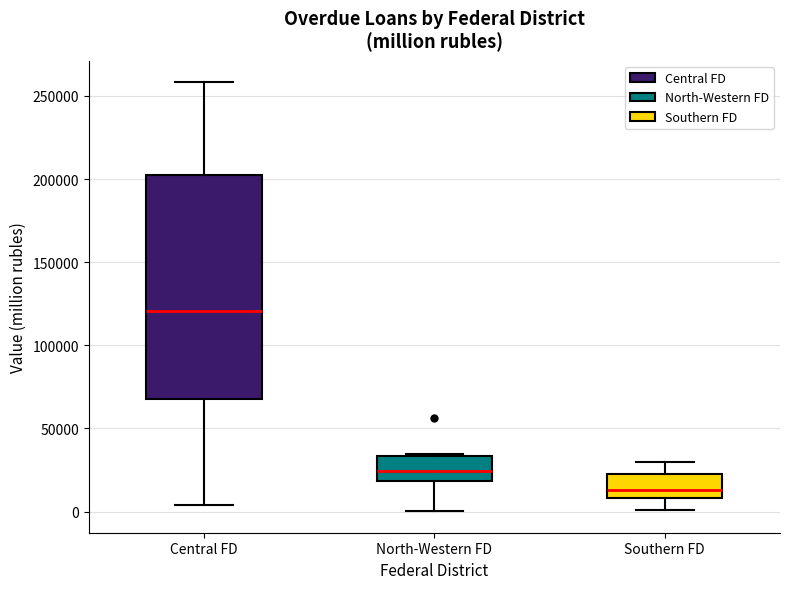

Reading left to right, read every box against the y-axis: the position of its median line, the range the box covers, and the ends of its whiskers. The values are not printed on the chart, so give them approximately, as read against the axis.

Central FD: median 120000, box 70000 to 200000, whiskers 5000 to 260000
North-Western FD: median 25000, box 20000 to 35000, whiskers 0 to 35000
Southern FD: median 15000, box 10000 to 25000, whiskers 0 to 30000